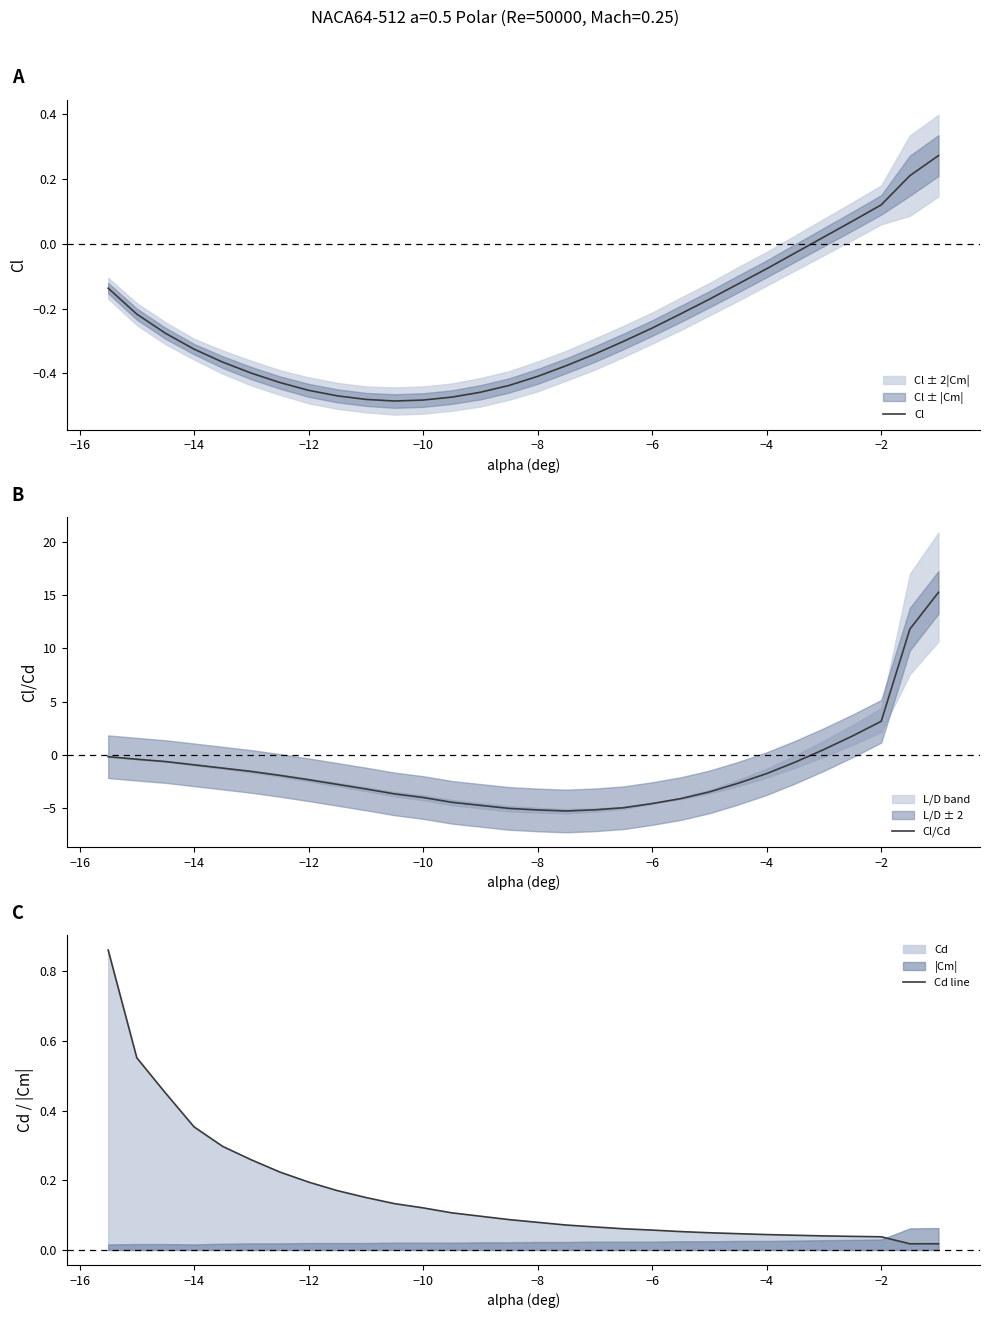

Is it true that Cl/Cd equals -2.3 at −12?

True